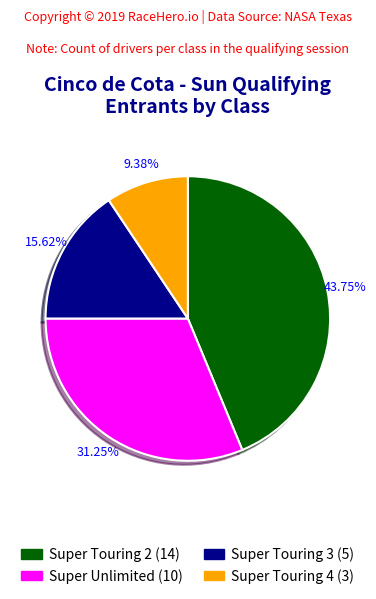

How much of the chart is everything except Super Touring 4?

90.6%